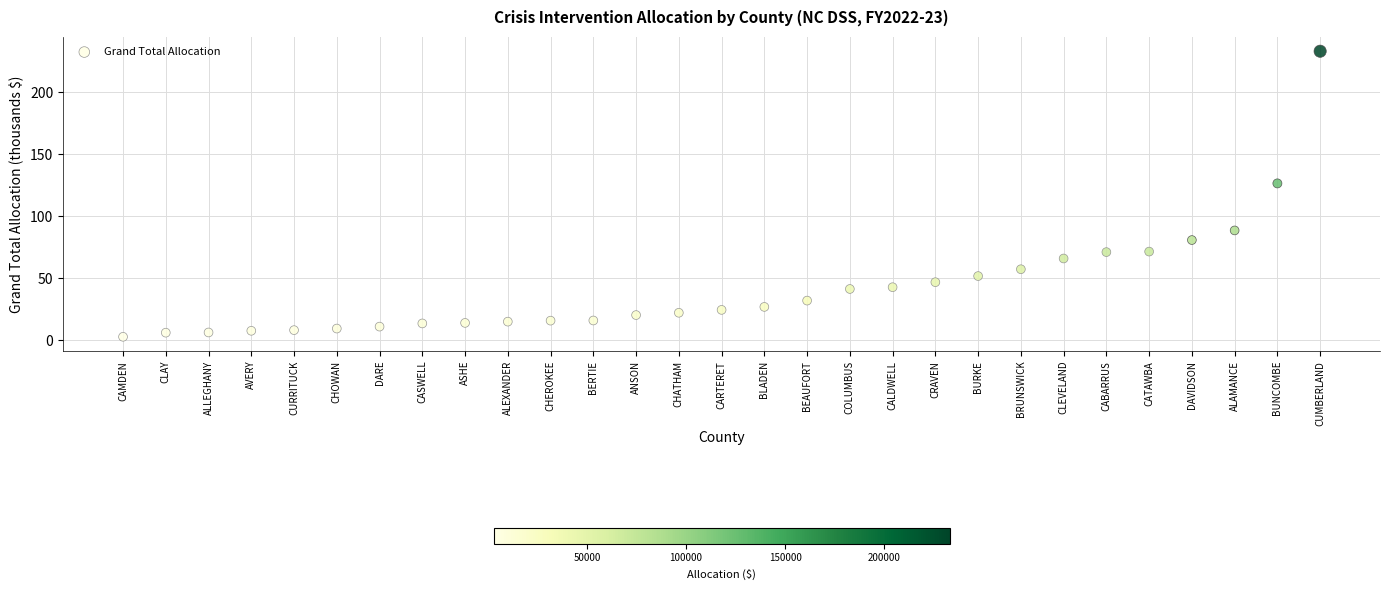

What Y value in the scatter plot is closest to 117?

126.5